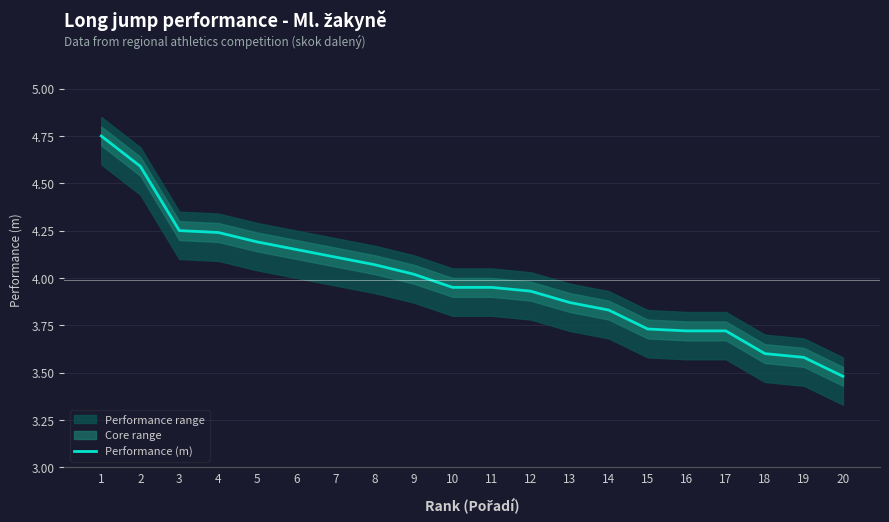

What is the difference between the second highest and minimum values?

1.1